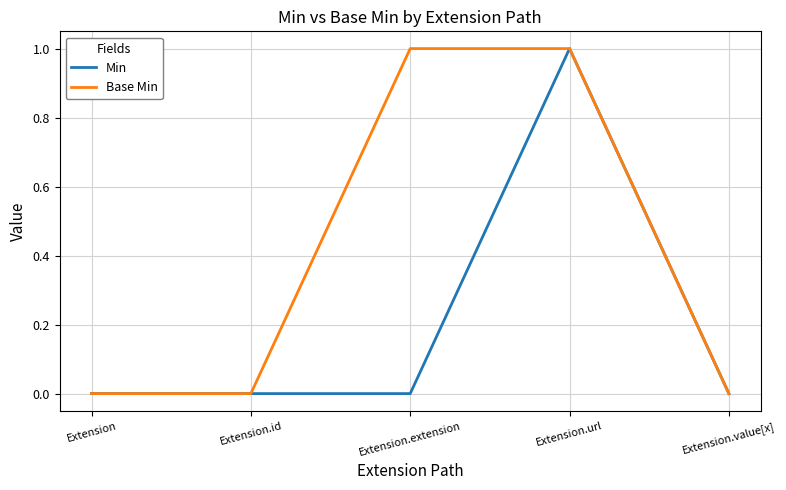

At which category is the sum across all series the highest?

Extension.url